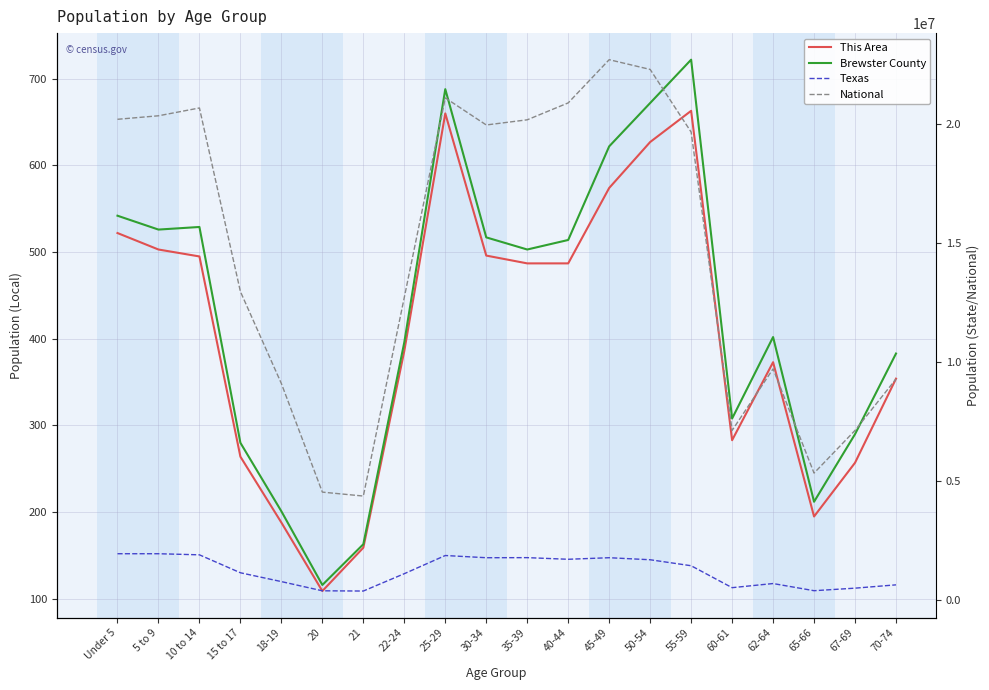

Rank the categories by National value from highest to lowest.

45-49, 50-54, 25-29, 40-44, 10 to 14, 5 to 9, Under 5, 35-39, 30-34, 55-59, 15 to 17, 22-24, 62-64, 70-74, 18-19, 67-69, 60-61, 65-66, 20, 21